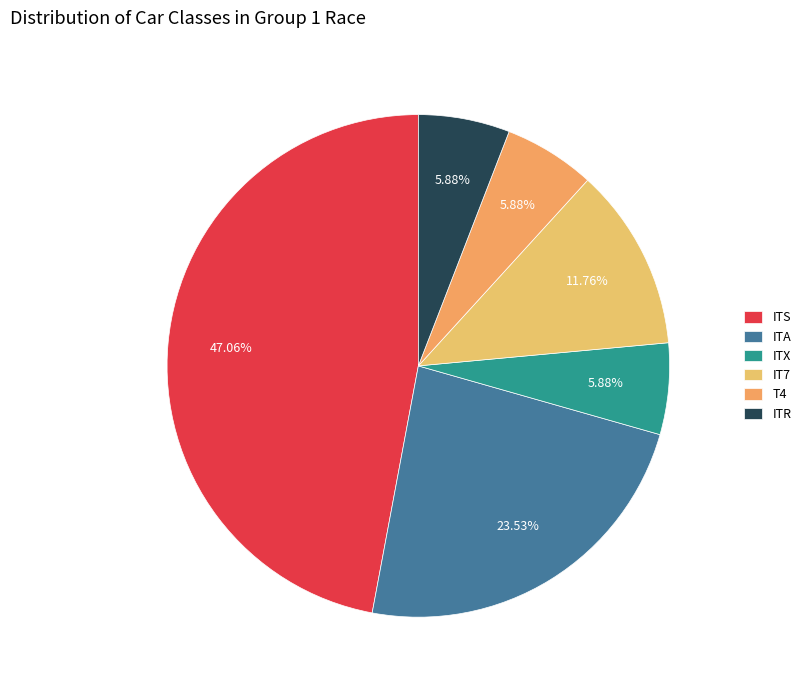

Rank the categories by value from lowest to highest.

ITX, T4, ITR, IT7, ITA, ITS